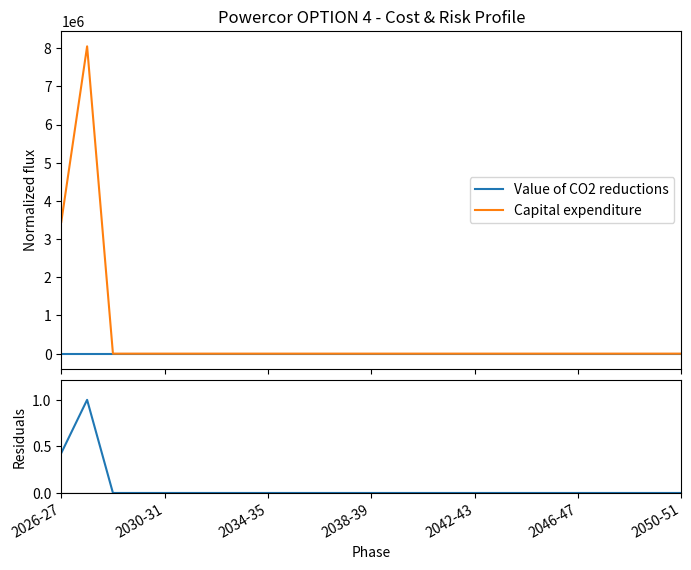

Count the number of categories in the chart.

25